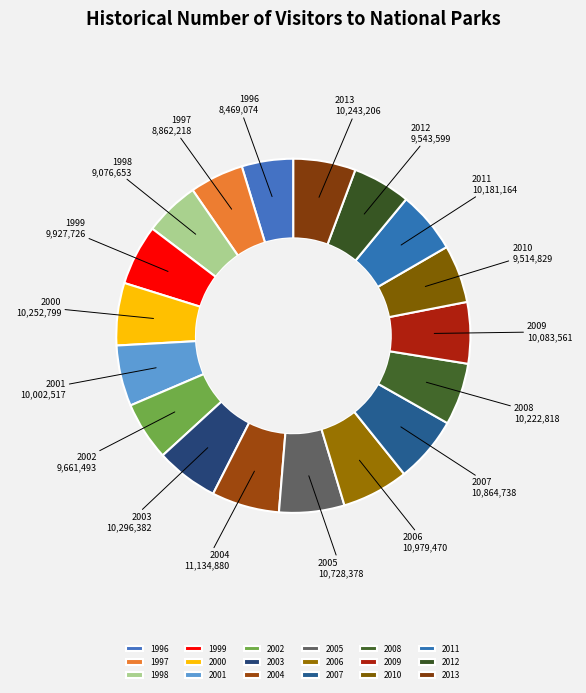

What is the ratio of the value at 2013 to the value at 2001?

1.0